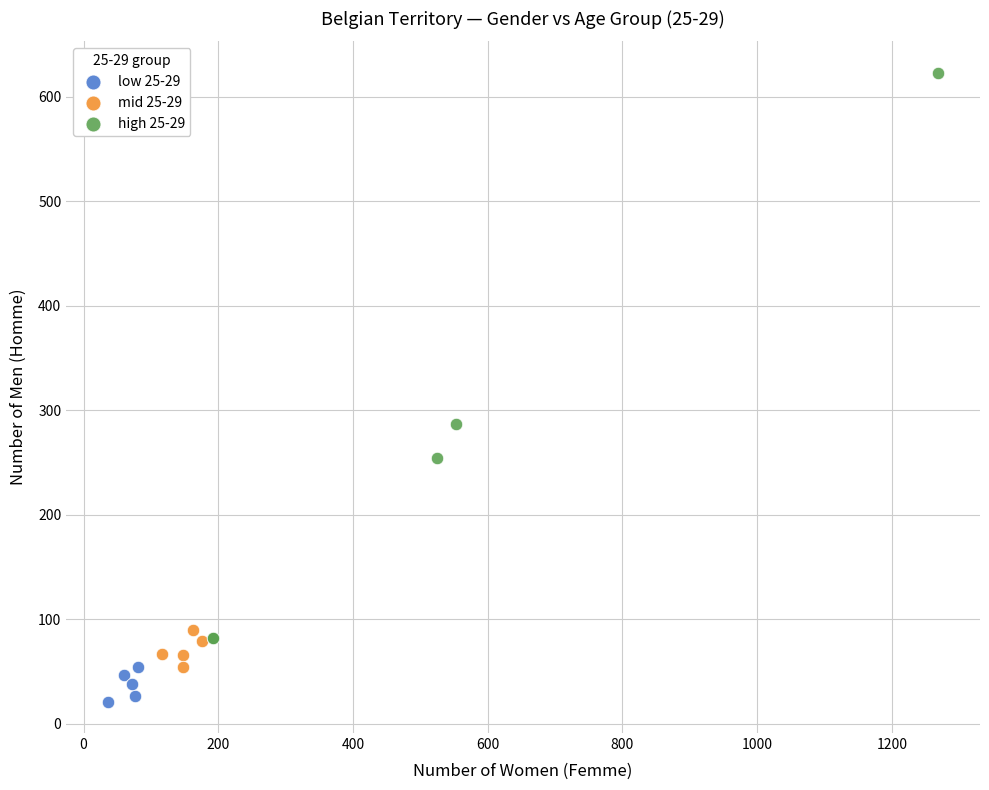

What are all the series names shown in the legend?

low 25-29, mid 25-29, high 25-29